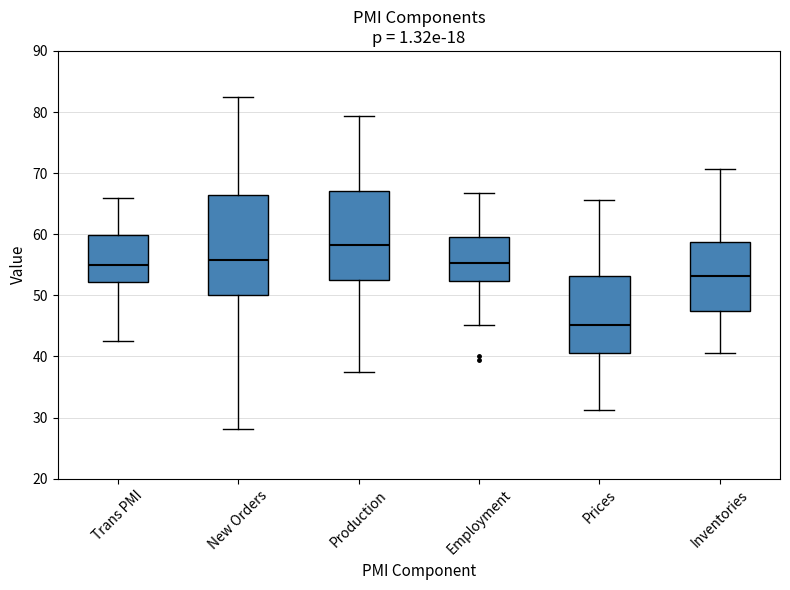

Reading left to right, transcribe this box plot: for each box, give where its median line is, the range the box spans, and where its two whiskers end, as read against the y-axis. The values are not printed on the chart, so give them approximately, as read against the axis.

Trans PMI: median 55, box 52 to 60, whiskers 43 to 66
New Orders: median 56, box 50 to 66, whiskers 28 to 82
Production: median 58, box 53 to 67, whiskers 38 to 79
Employment: median 55, box 52 to 59, whiskers 45 to 67
Prices: median 45, box 41 to 53, whiskers 31 to 66
Inventories: median 53, box 47 to 59, whiskers 41 to 71